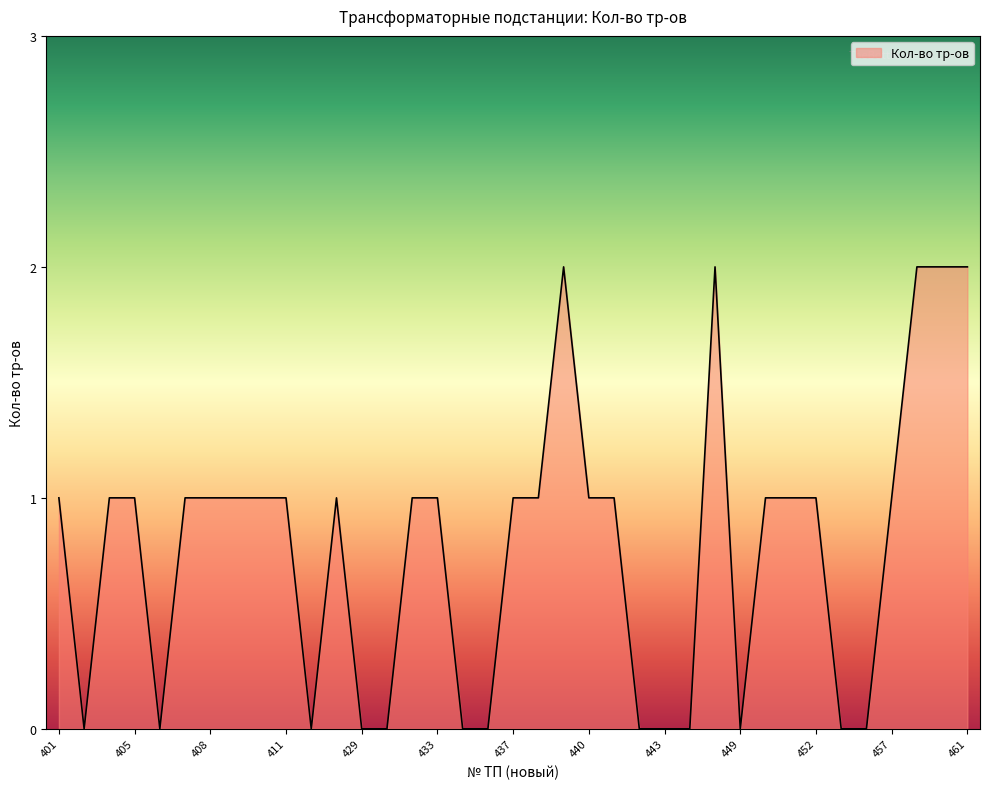

At which category does the data reach its first local valley?

402